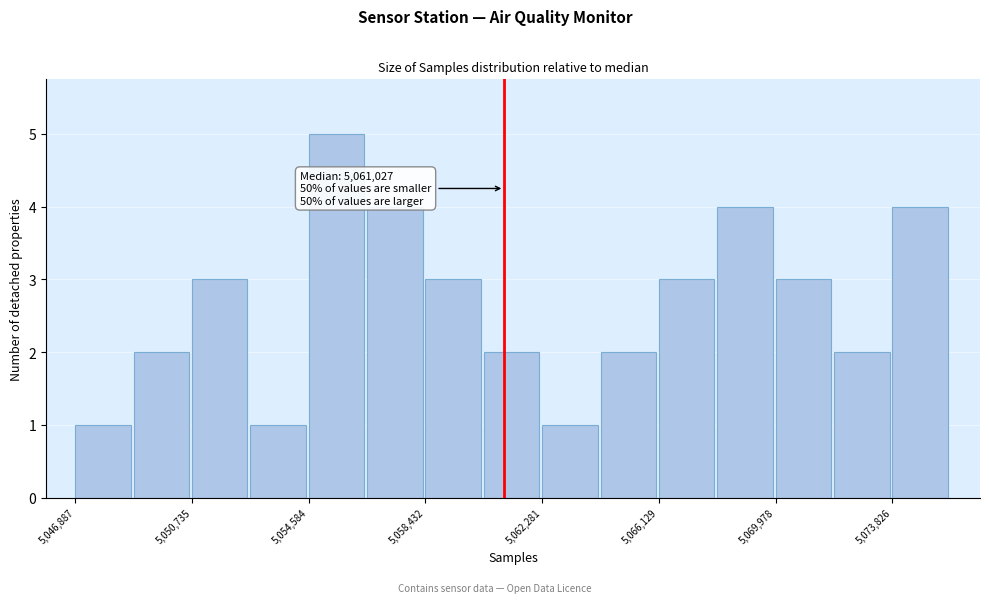

Read against the x-axis, roughly where is the centre of the tallest bar?

5055500